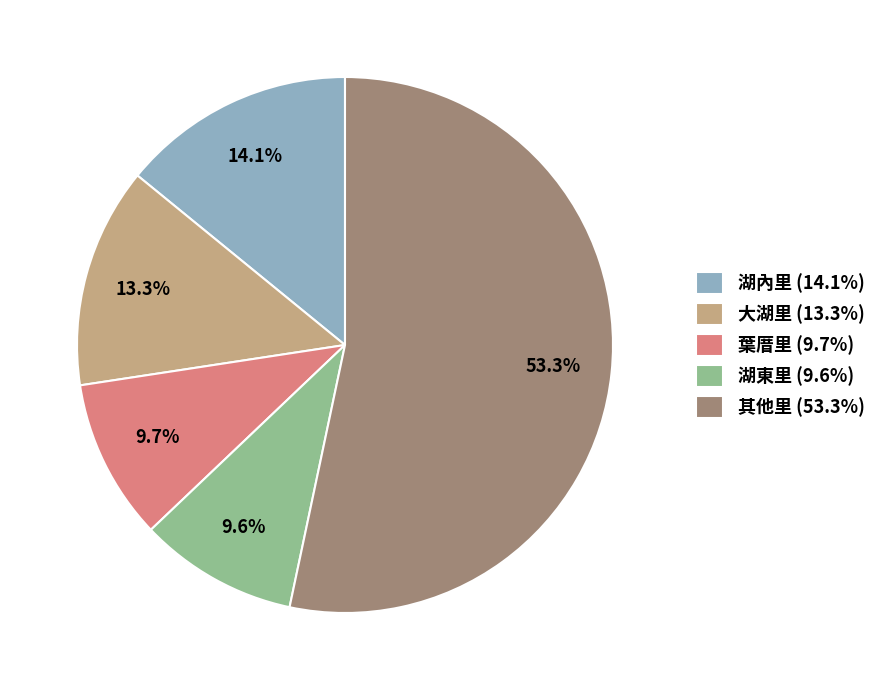

What portion of the pie excludes 湖東里 (9.6%)?

90.4%